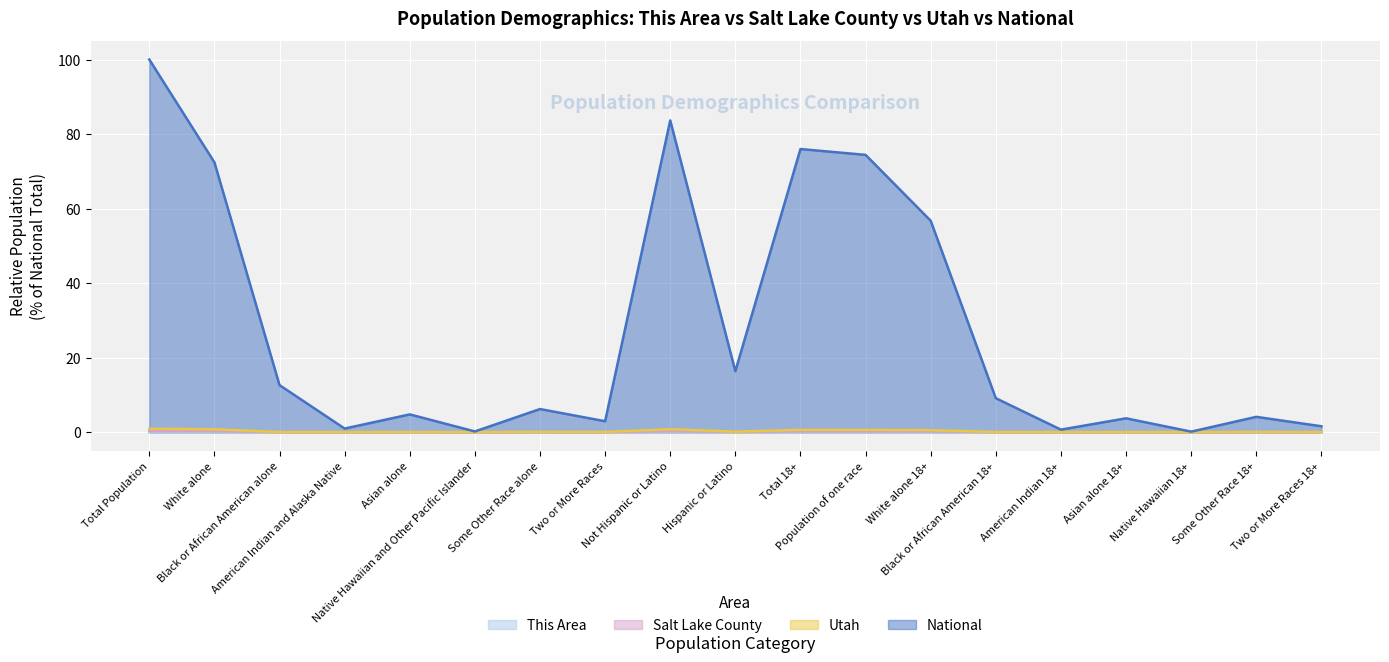

Which series changed the most between Total Population and Some Other Race alone?

National